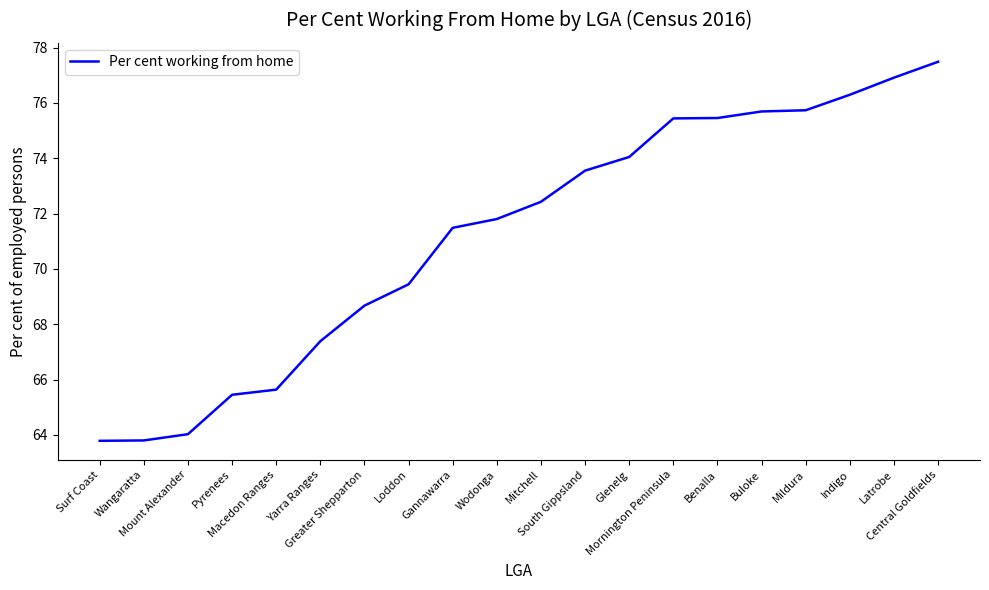

What is the maximum value shown in the chart?

77.5